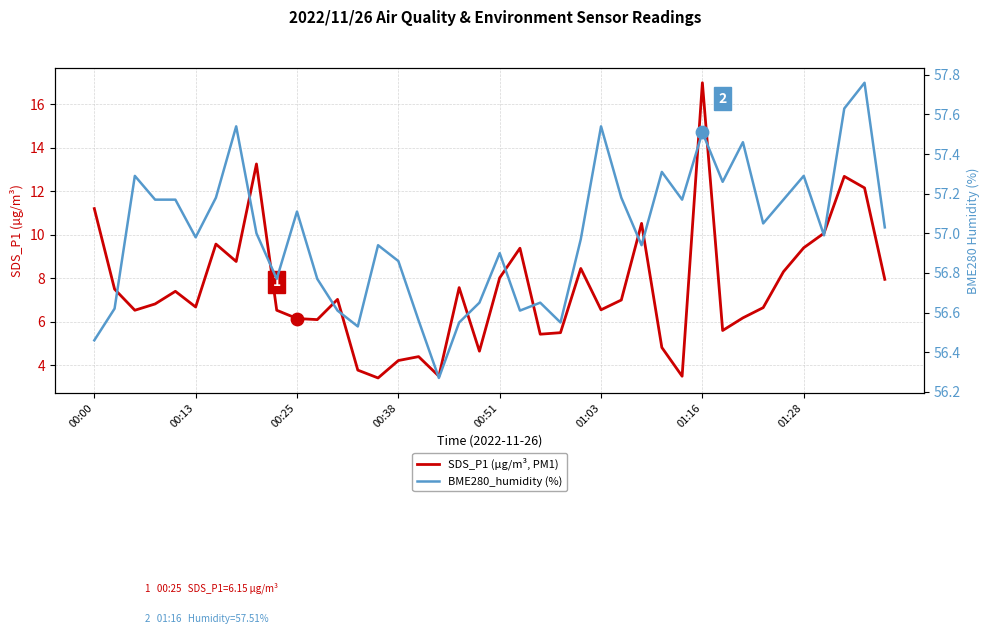

Which series has the widest spread of Y values?

SDS_P1 (µg/m³, PM1)